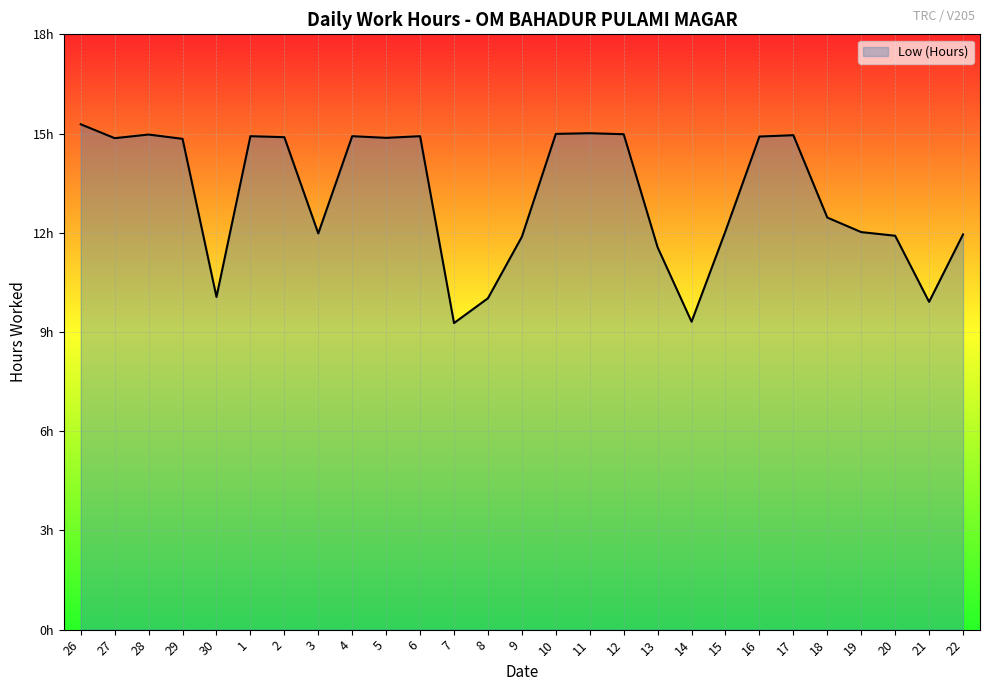

Does the chart display data point markers on the line(s)?

No